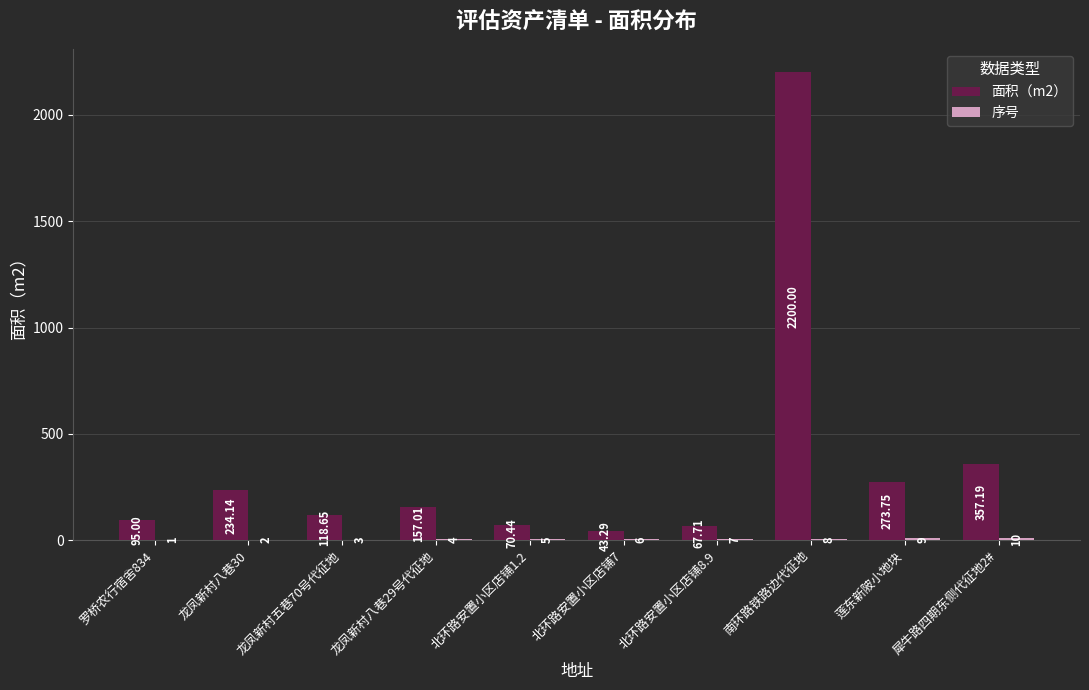

Which series has the largest total across all categories?

面积（m2）